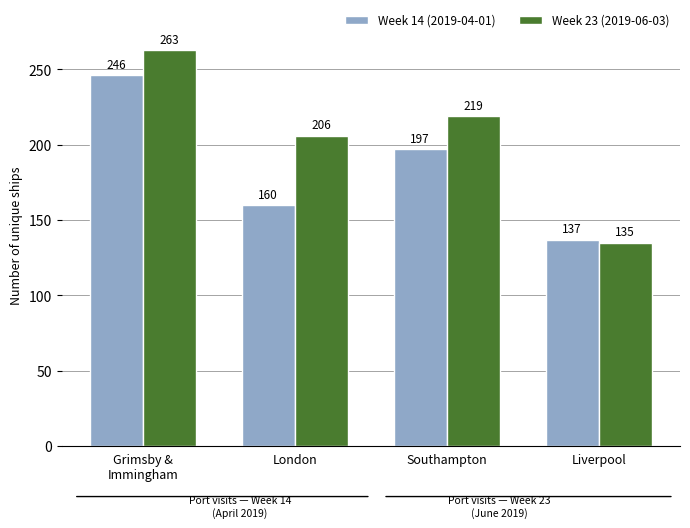

Rank the series by their average value, from lowest to highest.

Week 14 (2019-04-01), Week 23 (2019-06-03)